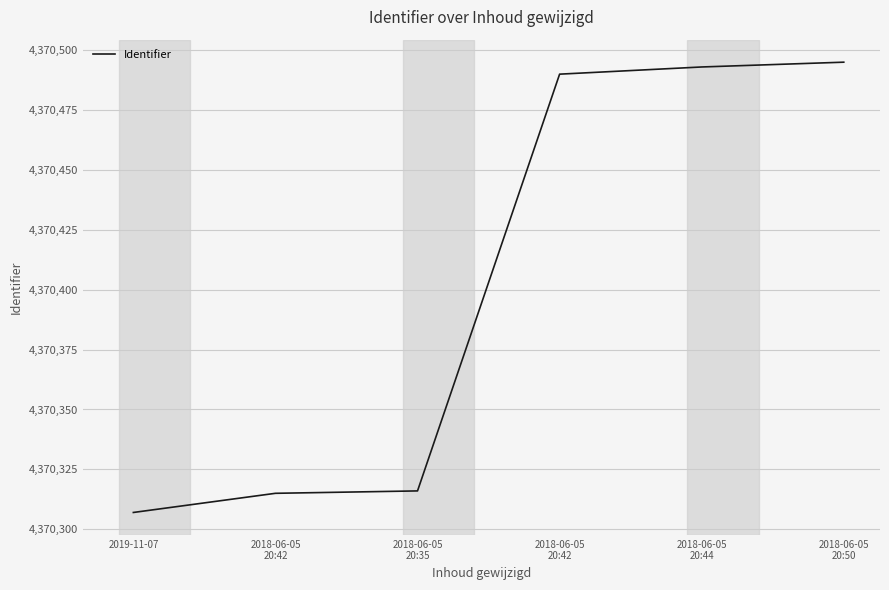

How many values are below 4370490?

3